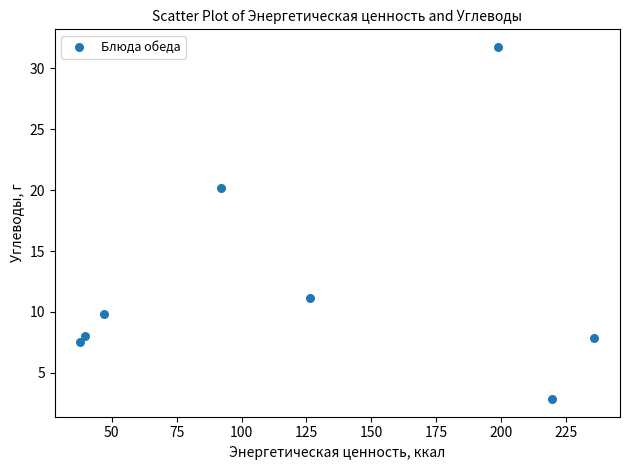

What is the average Y value?

12.4